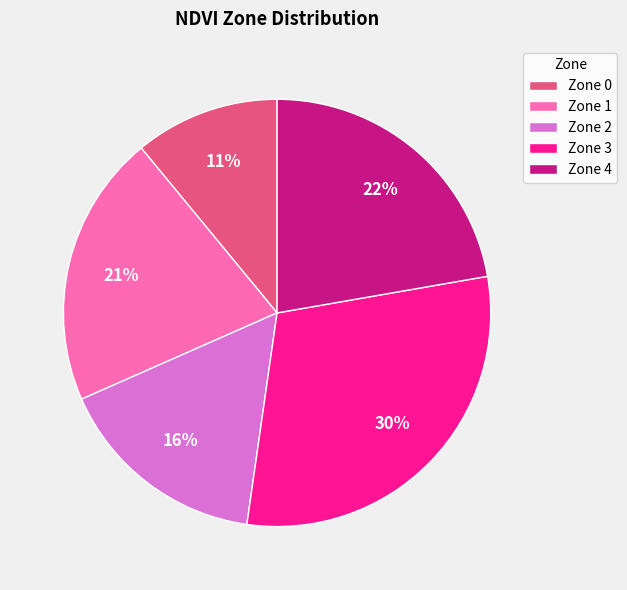

Between Zone 4 and Zone 0, which is larger?

Zone 4